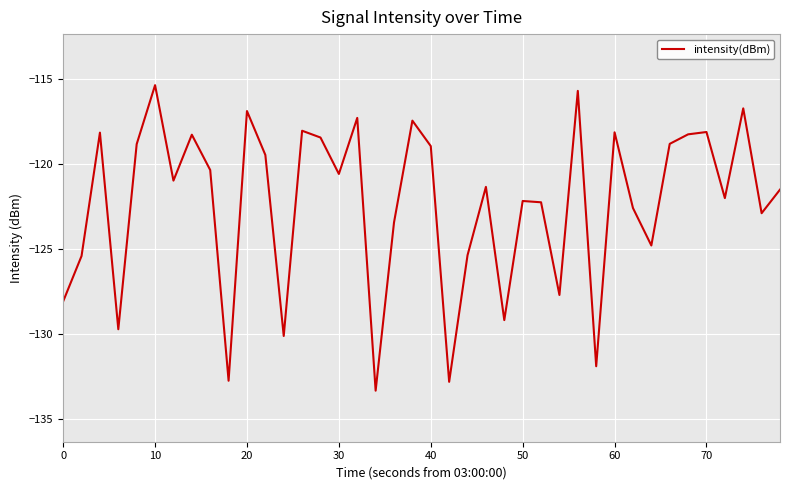

What is the smallest value displayed?

-133.3